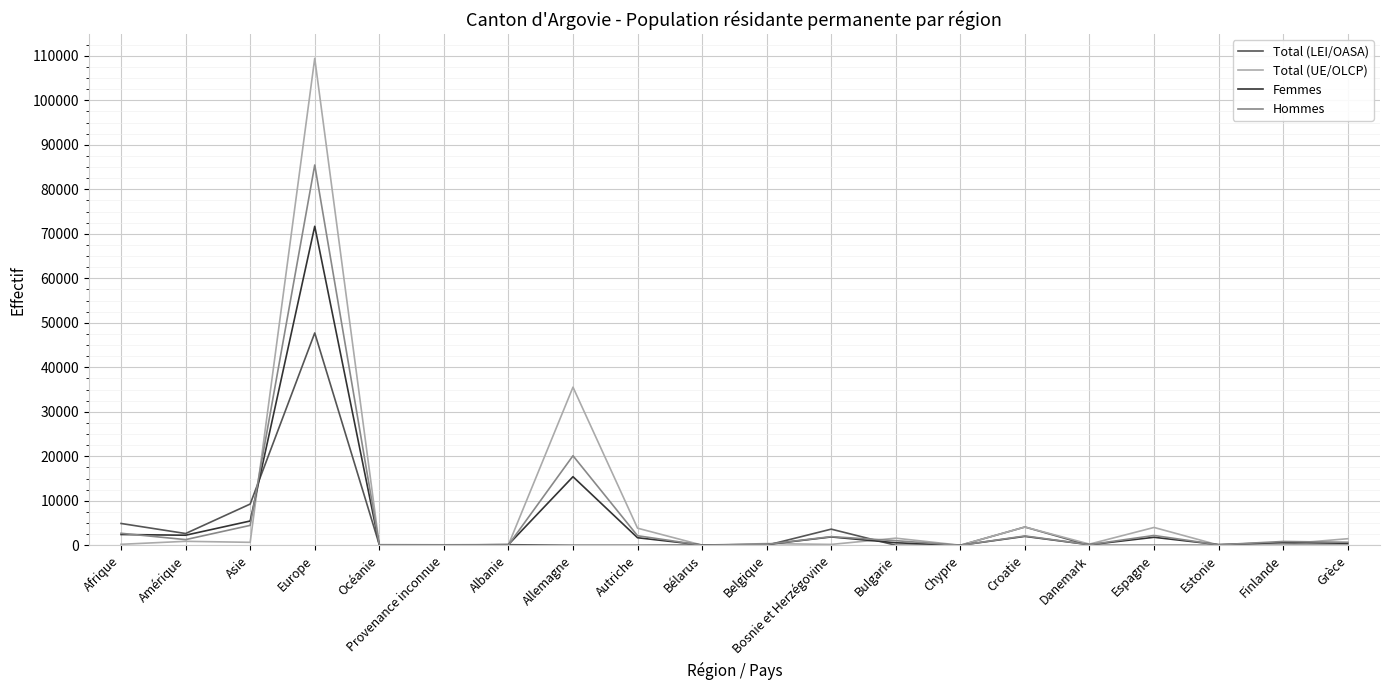

Rank the series by their maximum value, from highest to lowest.

Total (UE/OLCP), Hommes, Femmes, Total (LEI/OASA)